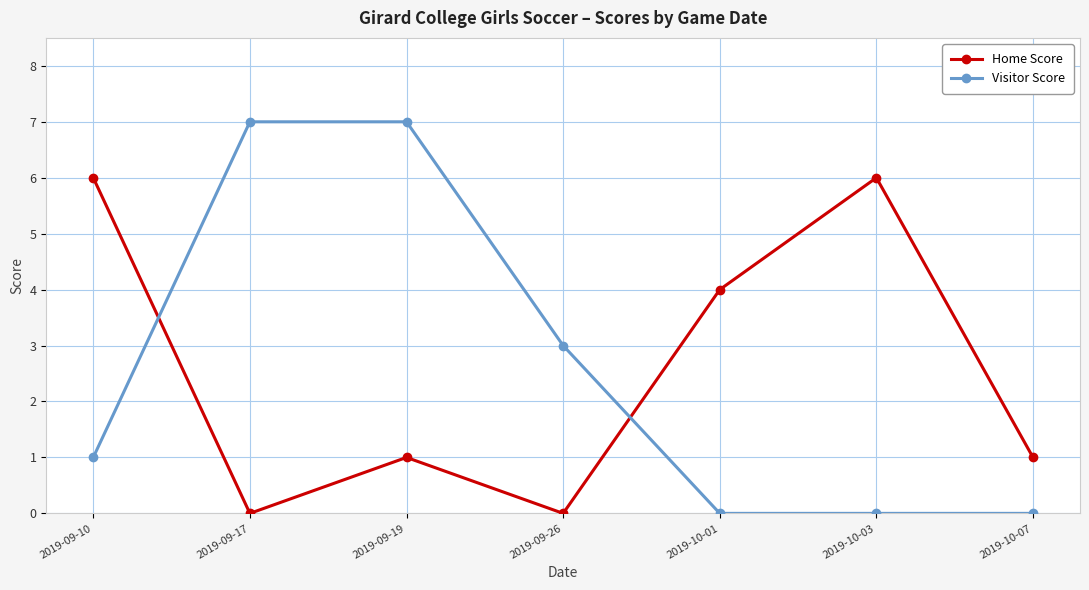

Reading left to right, what are all the values shown in this chart?

Home Score: 2019-09-10=6	2019-09-17=0	2019-09-19=1	2019-09-26=0	2019-10-01=4	2019-10-03=6	2019-10-07=1
Visitor Score: 2019-09-10=1	2019-09-17=7	2019-09-19=7	2019-09-26=3	2019-10-01=0	2019-10-03=0	2019-10-07=0